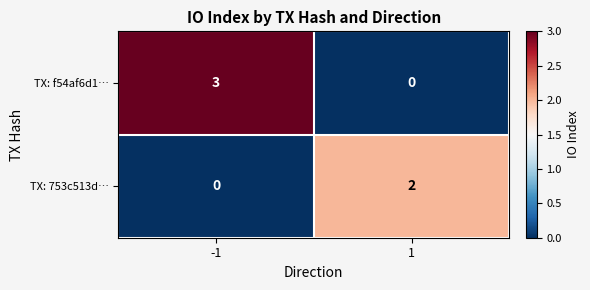

Which series has the widest spread of values?

TX: f54af6d1…